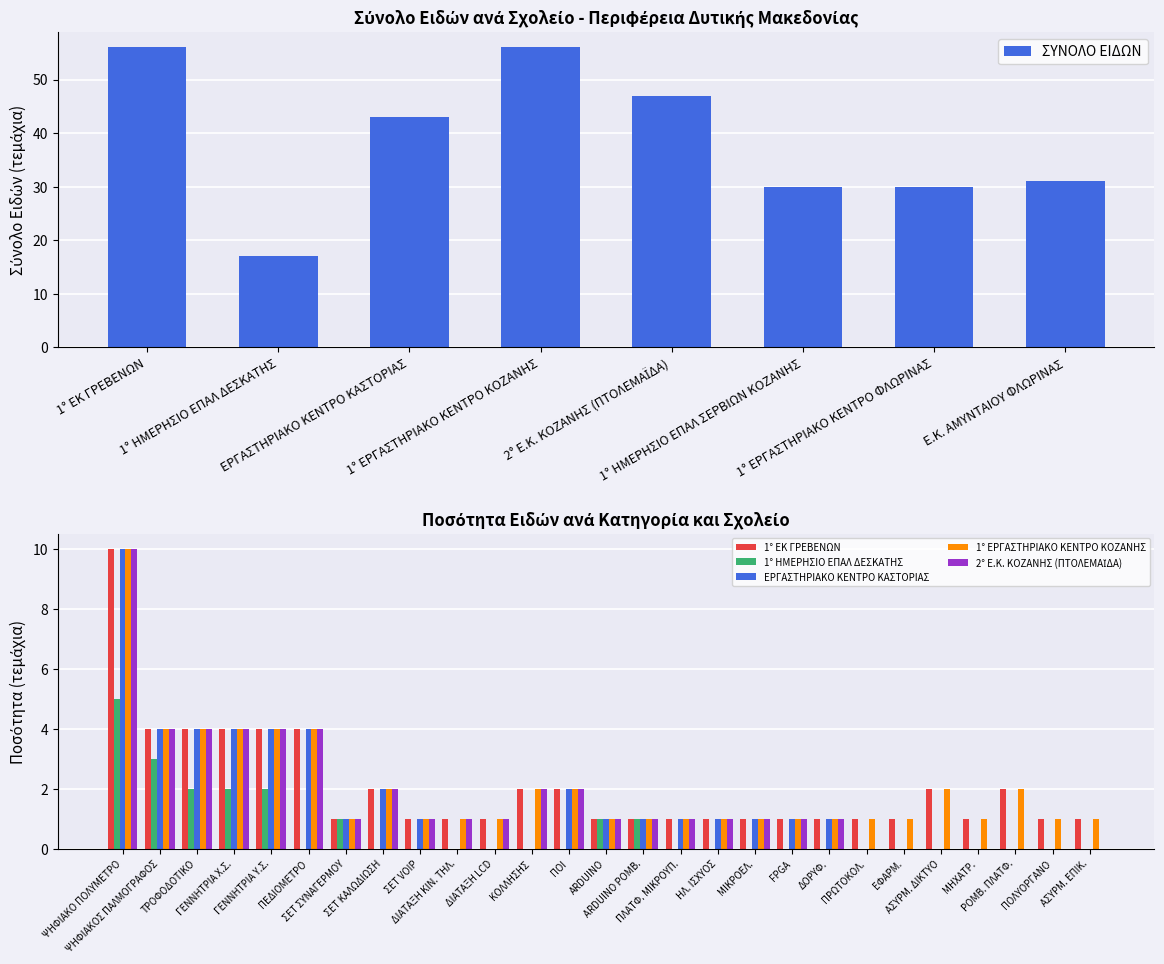

List the series in order of their peak value, lowest first.

1° ΗΜΕΡΗΣΙΟ ΕΠΑΛ ΔΕΣΚΑΤΗΣ, 1° ΕΚ ΓΡΕΒΕΝΩΝ, ΕΡΓΑΣΤΗΡΙΑΚΟ ΚΕΝΤΡΟ ΚΑΣΤΟΡΙΑΣ, 1° ΕΡΓΑΣΤΗΡΙΑΚΟ ΚΕΝΤΡΟ ΚΟΖΑΝΗΣ, 2° Ε.Κ. ΚΟΖΑΝΗΣ (ΠΤΟΛΕΜΑΪΔΑ)